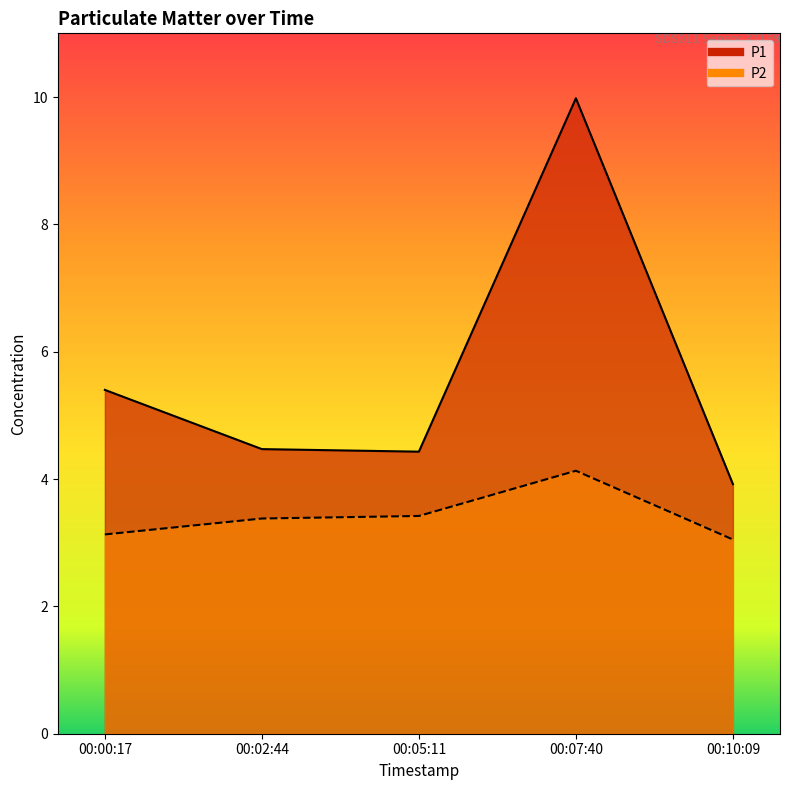

At which category is the sum across all series the highest?

00:07:40